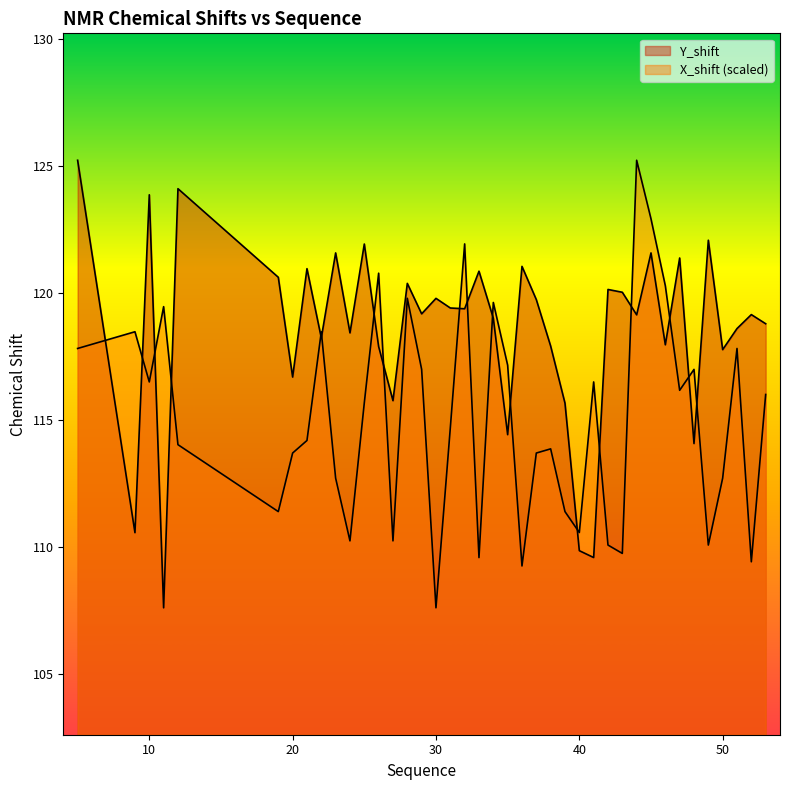

Reading left to right, extract all data points from this chart.

Y_shift: 125.2	110.6	123.9	107.6	124.1	120.6	116.7	121.0	118.2	121.6	118.4	121.9	117.9	115.8	120.4	119.2	119.8	119.4	119.4	120.9	119.0	114.4	121.1	119.8	117.9	115.7	109.9	109.6	120.2	120.0	119.2	121.6	118.0	121.4	114.1	122.1	117.8	118.6	119.2	118.8
X_shift: 117.8	118.5	116.5	119.5	114.0	111.4	113.7	114.2	118.5	112.7	110.2	115.7	120.8	110.2	119.8	117.0	107.6	114.7	121.9	109.6	119.6	117.2	109.3	113.7	113.9	111.4	110.6	116.5	110.1	109.8	125.2	122.9	120.3	116.2	117.0	110.1	112.7	117.8	109.4	116.0